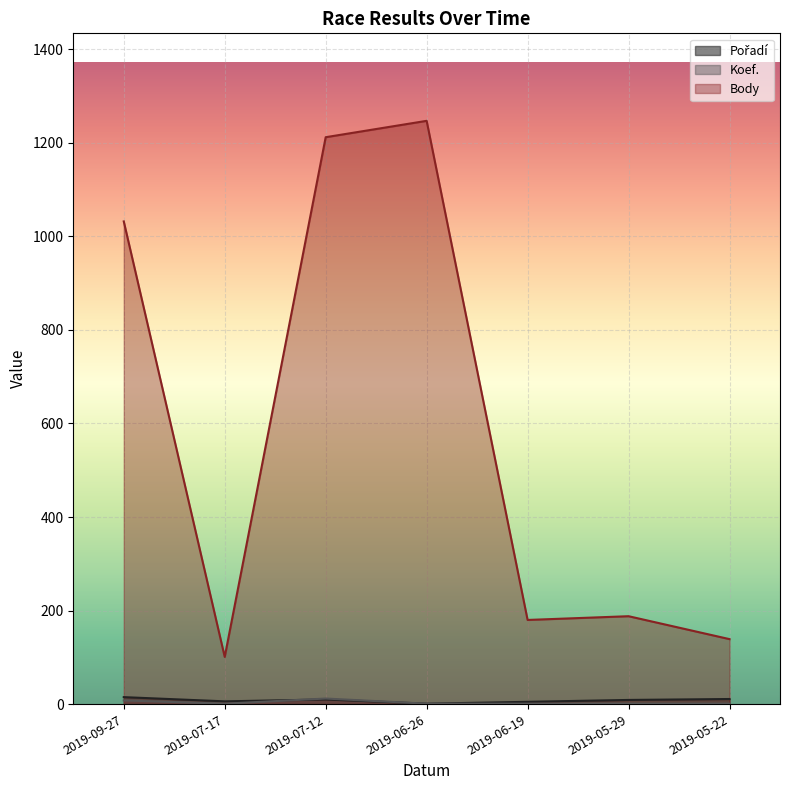

Which series has the largest total across all categories?

Body